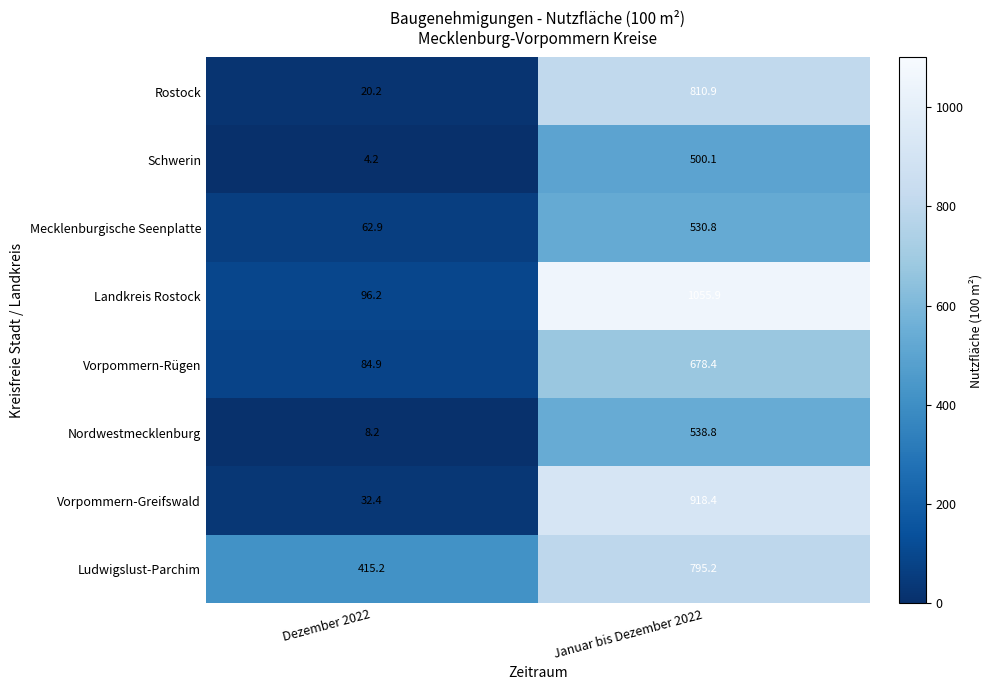

Reading left to right, list all the values displayed in this chart.

Rostock: Dezember 2022=20.2	Januar bis Dezember 2022=810.9
Schwerin: Dezember 2022=4.2	Januar bis Dezember 2022=500.1
Mecklenburgische Seenplatte: Dezember 2022=62.9	Januar bis Dezember 2022=530.8
Landkreis Rostock: Dezember 2022=96.2	Januar bis Dezember 2022=1055.9
Vorpommern-Rügen: Dezember 2022=84.9	Januar bis Dezember 2022=678.4
Nordwestmecklenburg: Dezember 2022=8.2	Januar bis Dezember 2022=538.8
Vorpommern-Greifswald: Dezember 2022=32.4	Januar bis Dezember 2022=918.4
Ludwigslust-Parchim: Dezember 2022=415.2	Januar bis Dezember 2022=795.2